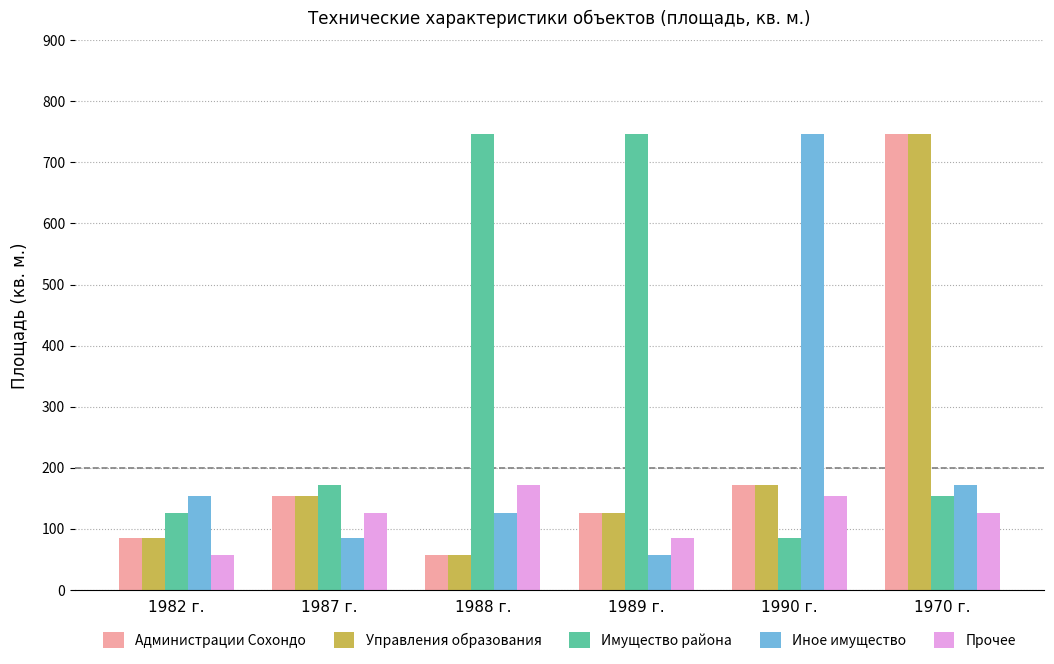

What is the value of the Имущество района bar at the 6th from the left?

154